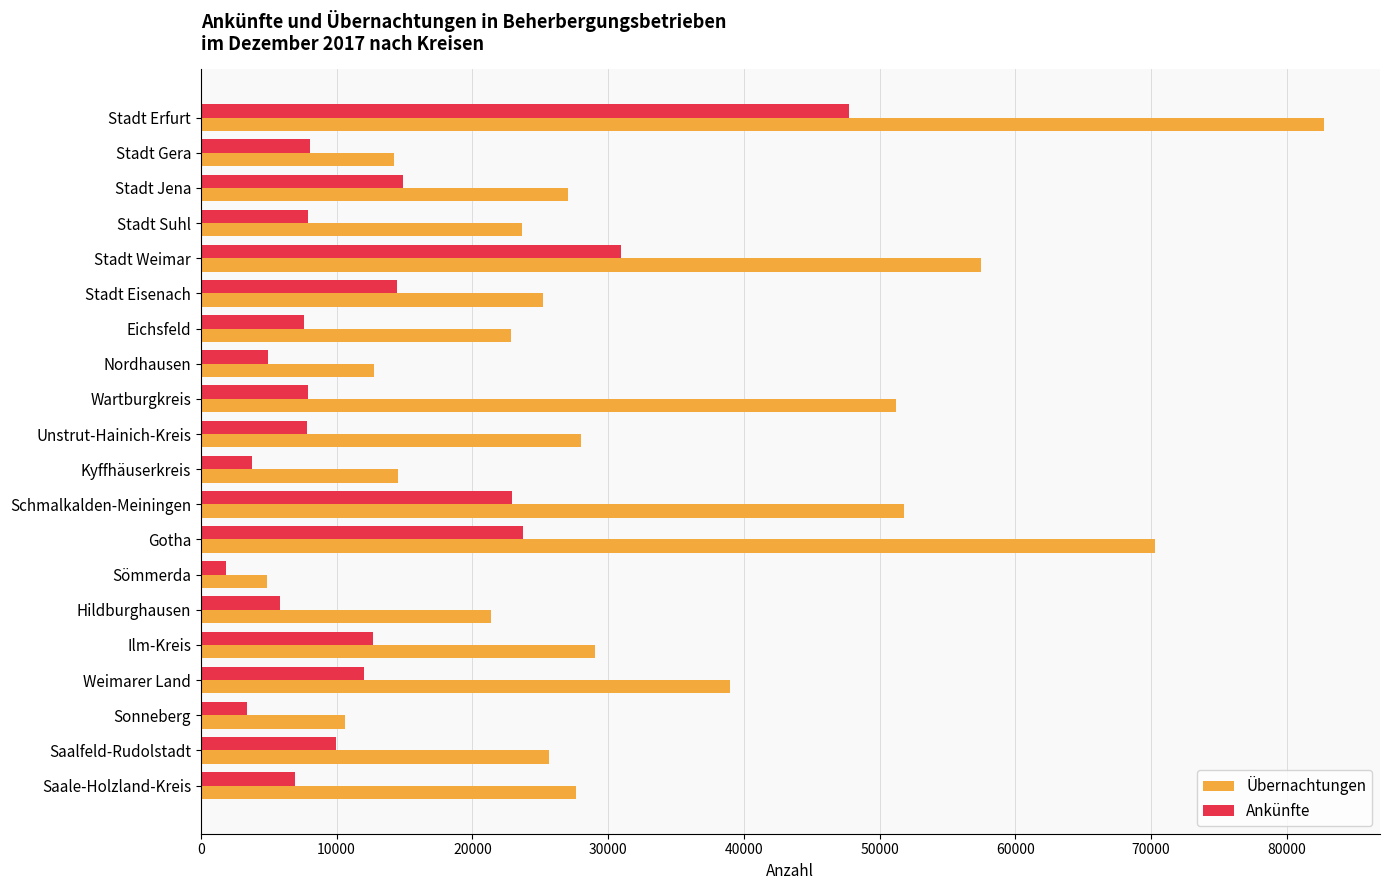

Which series has the largest range (max minus min)?

Übernachtungen